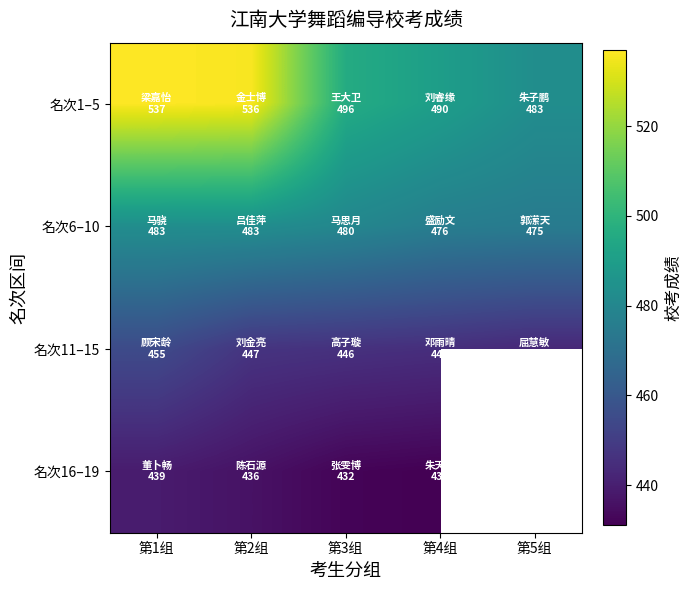

Which category has the highest value across all series?

第1组